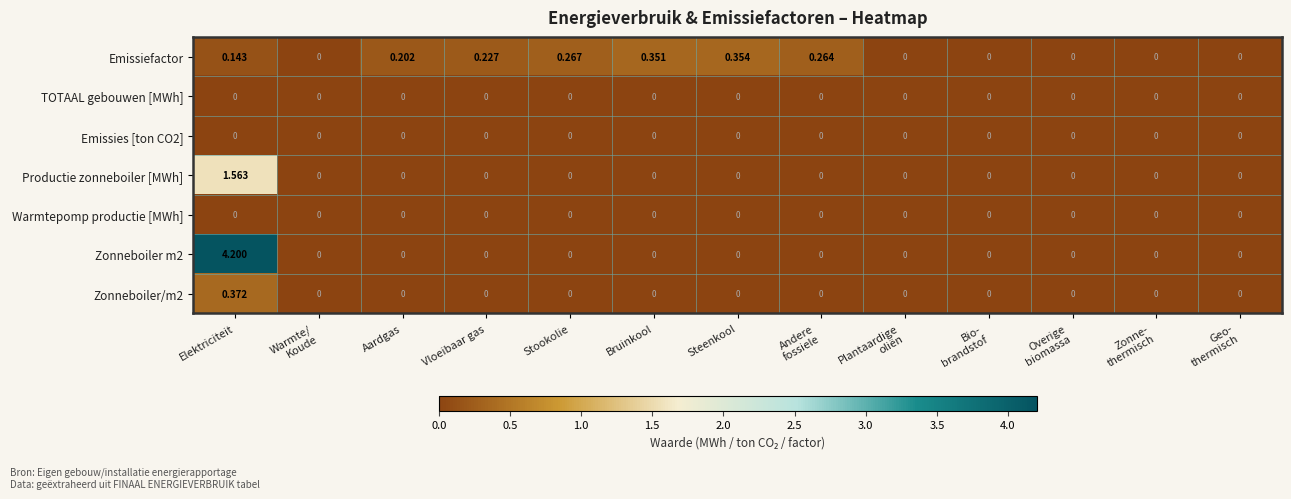

Which label corresponds to the largest value in the chart?

Elektriciteit